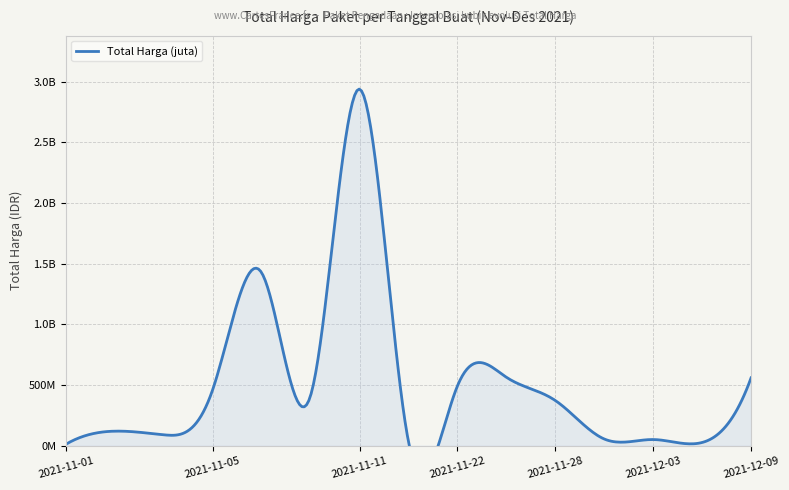

How many lines are shown in the chart?

1